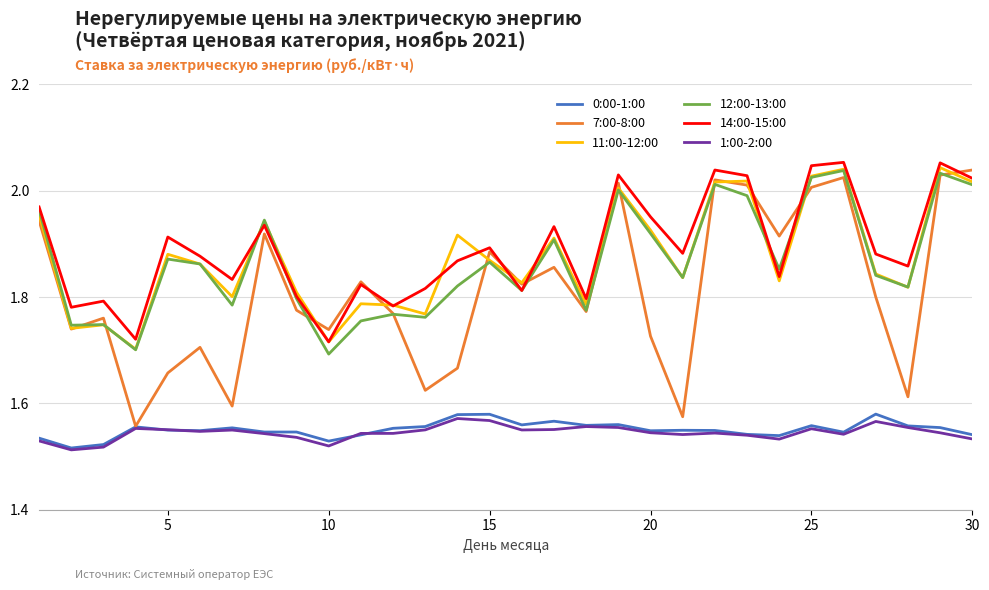

Which series has the widest spread of values?

7:00-8:00